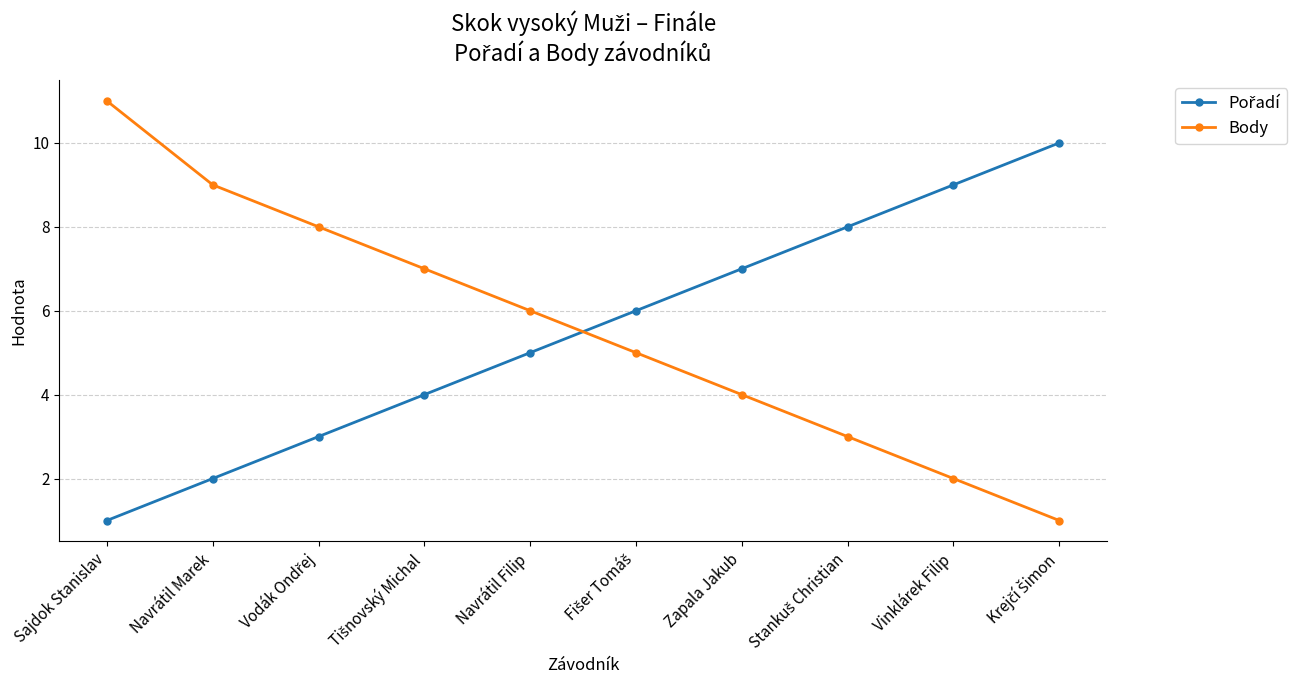

What position from the left is Navrátil Filip?

5